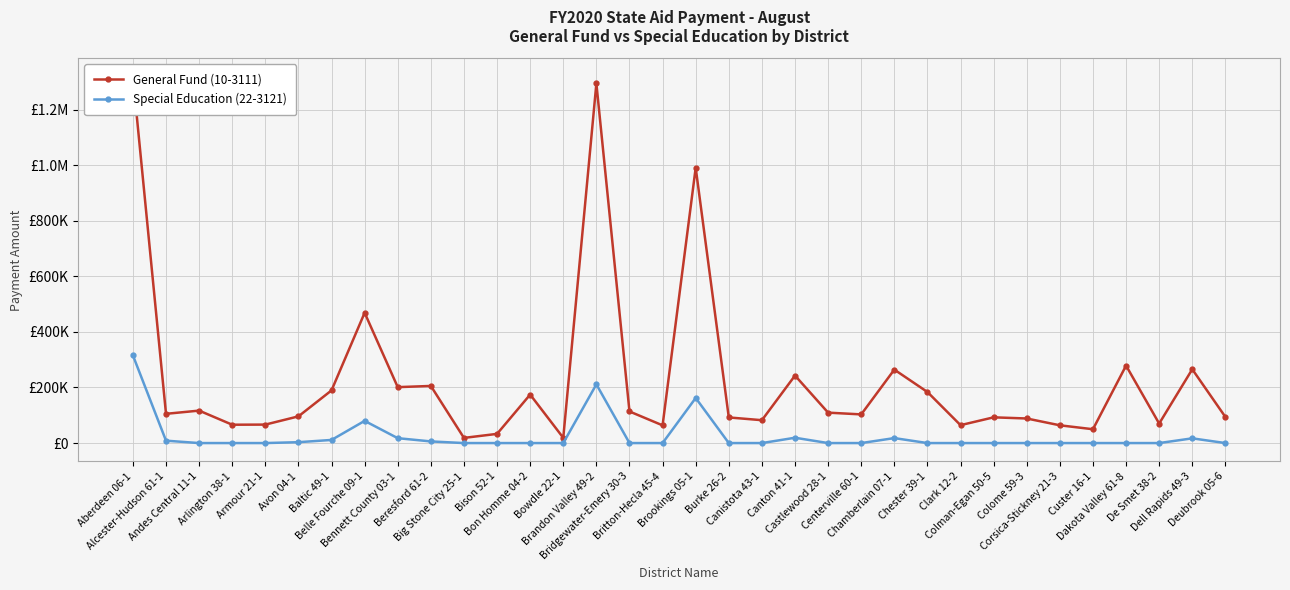

At Baltic 49-1, list the series in order from largest to smallest.

General Fund (10-3111), Special Education (22-3121)